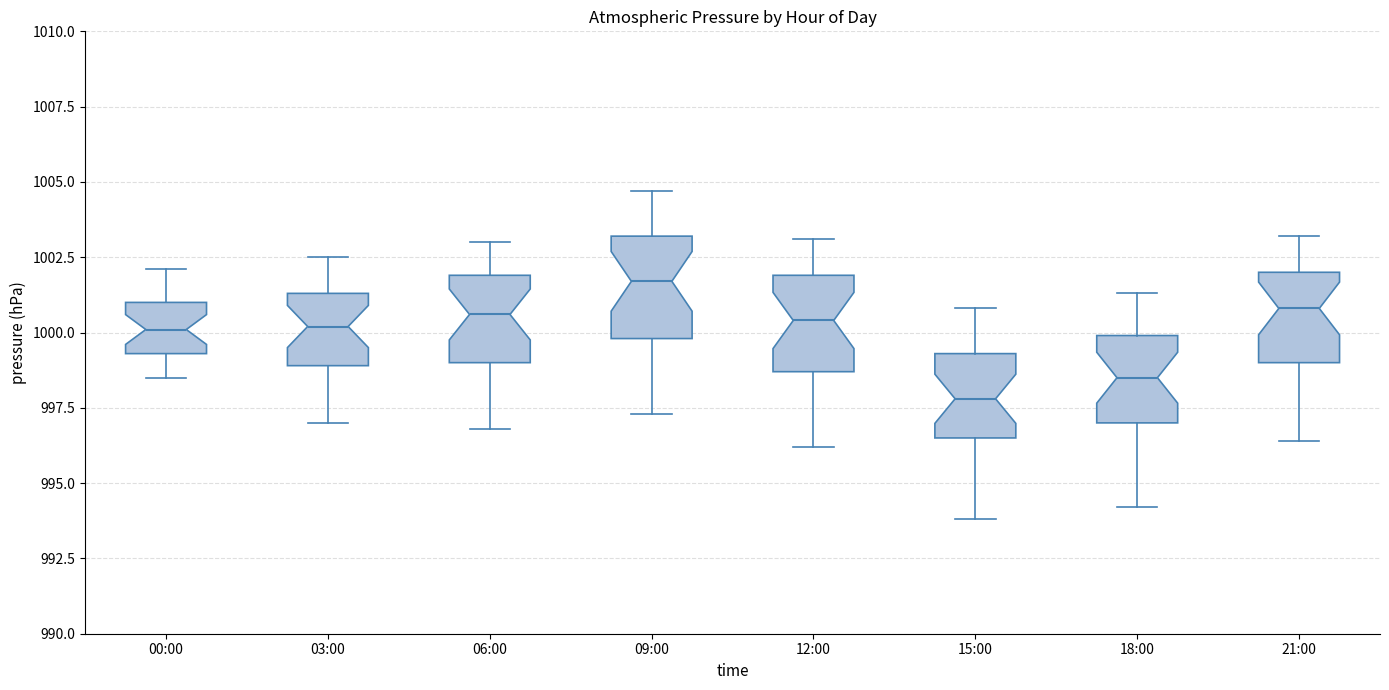

Reading left to right, transcribe this box plot: for each box, give where its median line is, the range the box spans, and where its two whiskers end, as read against the y-axis. The values are not printed on the chart, so give them approximately, as read against the axis.

00:00: median 1000.0, box 999.5 to 1001.0, whiskers 998.5 to 1002.0
03:00: median 1000.0, box 999.0 to 1001.5, whiskers 997.0 to 1002.5
06:00: median 1000.5, box 999.0 to 1002.0, whiskers 997.0 to 1003.0
09:00: median 1001.5, box 1000.0 to 1003.0, whiskers 997.5 to 1004.5
12:00: median 1000.5, box 998.5 to 1002.0, whiskers 996.0 to 1003.0
15:00: median 998.0, box 996.5 to 999.5, whiskers 994.0 to 1001.0
18:00: median 998.5, box 997.0 to 1000.0, whiskers 994.0 to 1001.5
21:00: median 1001.0, box 999.0 to 1002.0, whiskers 996.5 to 1003.0